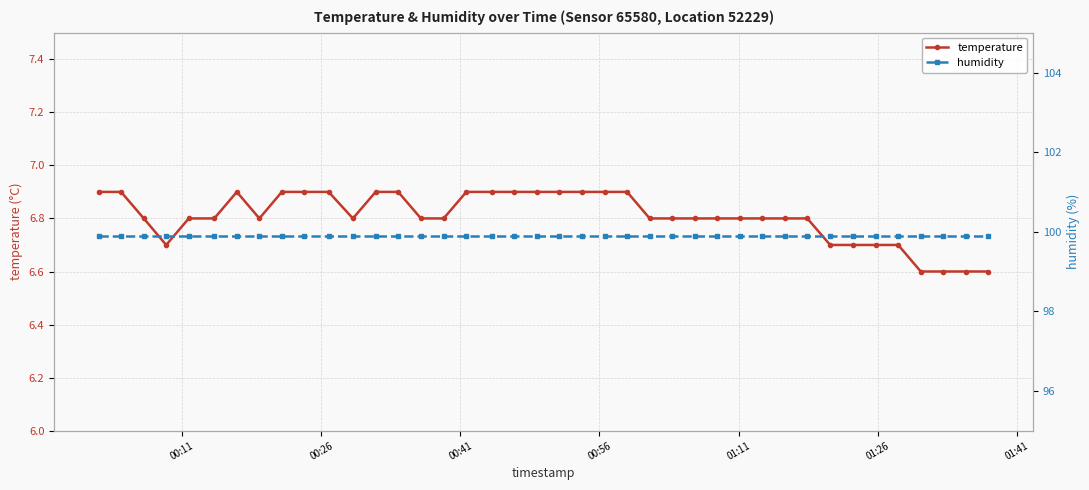

Does the chart display data point markers on the line(s)?

Yes